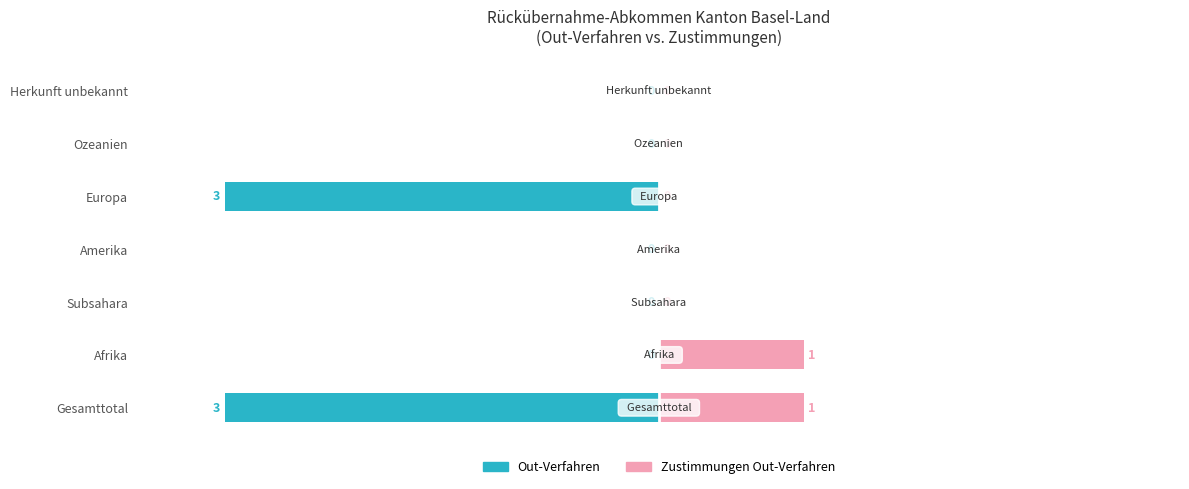

Is it true that Zustimmungen Out-Verfahren equals -15.3 at Herkunft unbekannt?

False